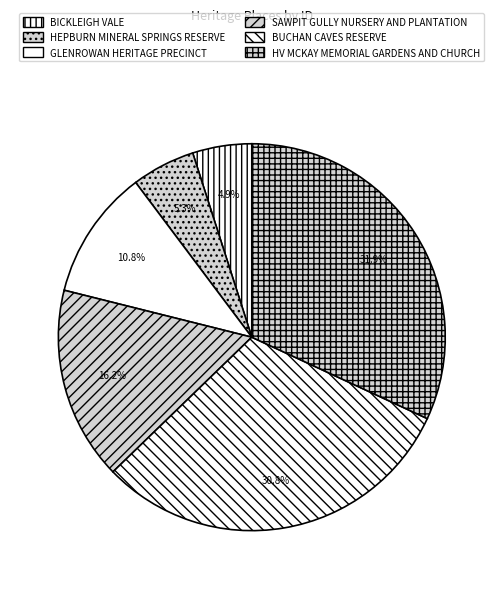

To the nearest percent, what percentage of the pie is BUCHAN CAVES RESERVE?

31%